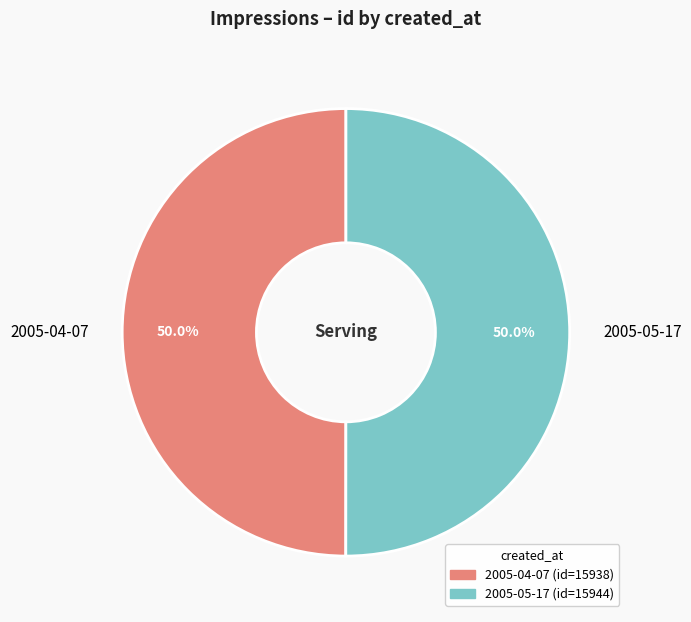

Approximately how many times larger is the value at 2005-04-07 compared to 2005-05-17?

1.0